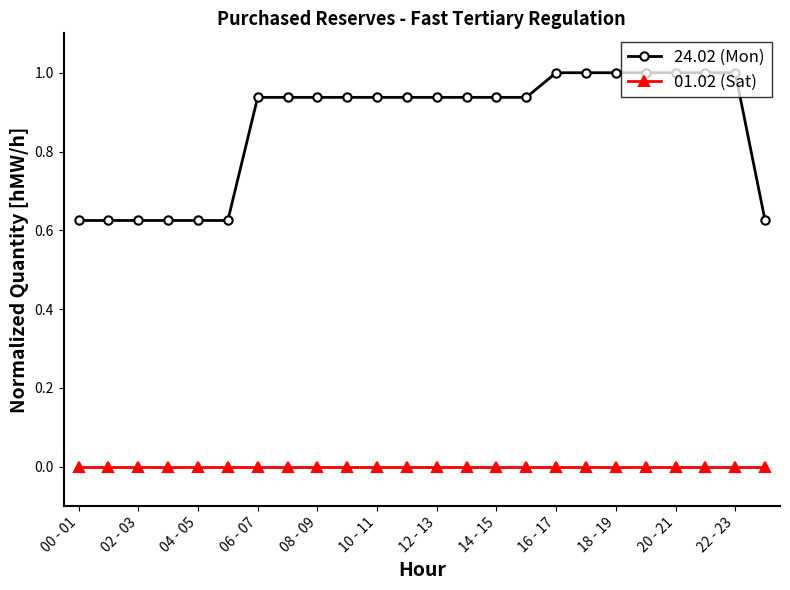

How many lines are shown in the chart?

2